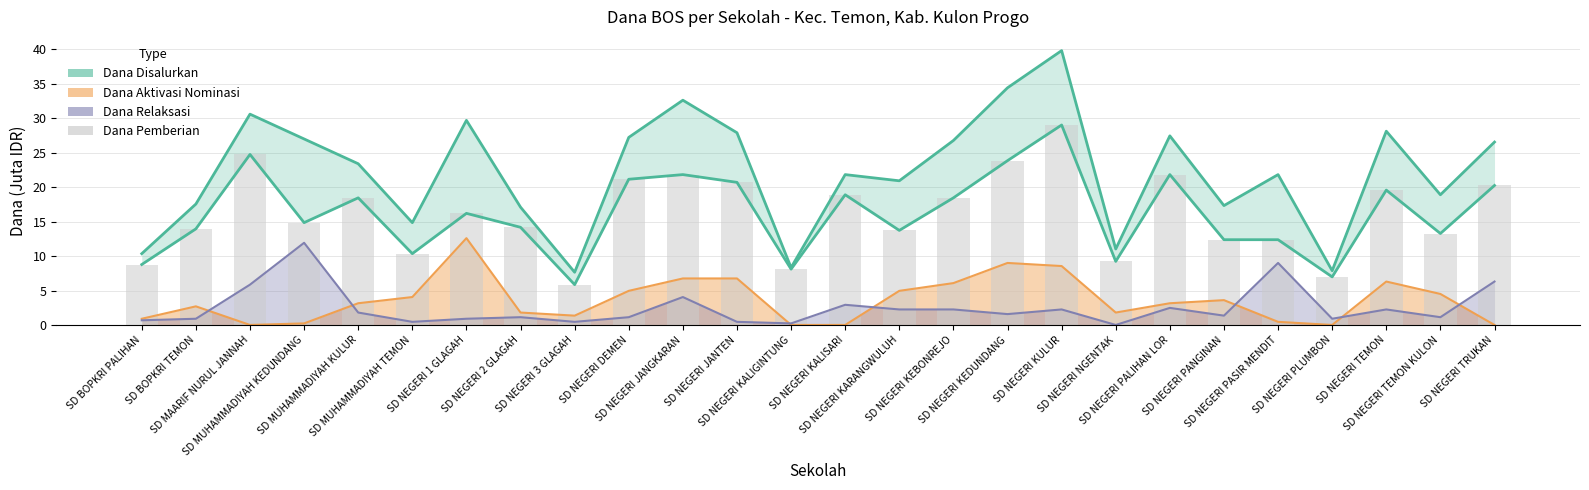

How many values are below 16?

13